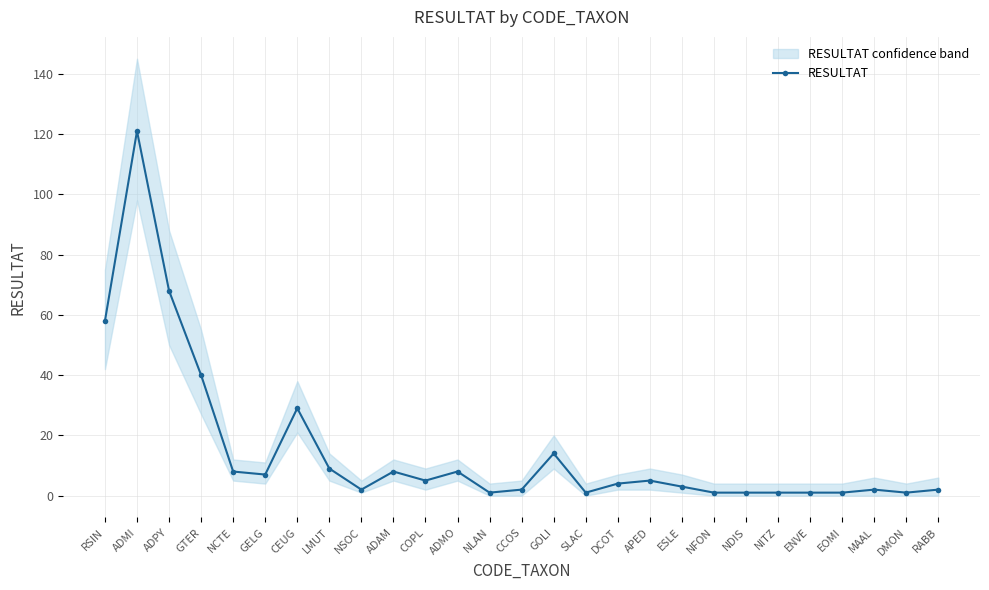

What position from the right is CEUG?

21